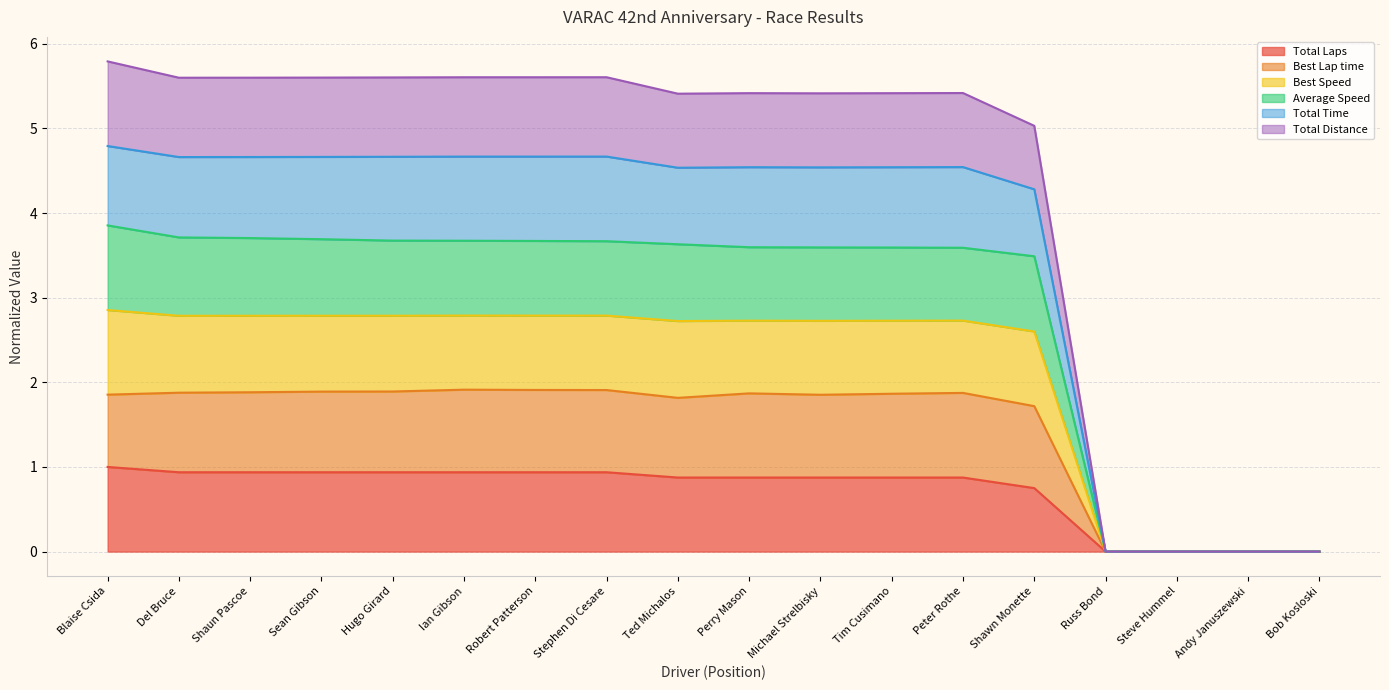

Which category has the highest value across all series?

Blaise Csida